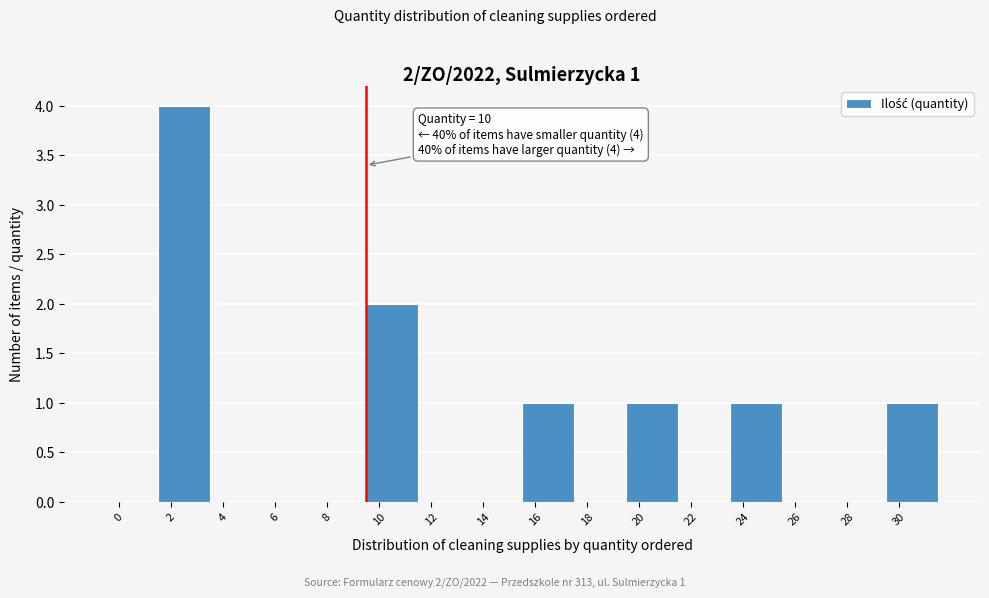

Reading left to right, extract all data points from this chart.

0=0	2=4	4=0	6=0	8=0	10=2	12=0	14=0	16=1	18=0	20=1	22=0	24=1	26=0	28=0	30=1